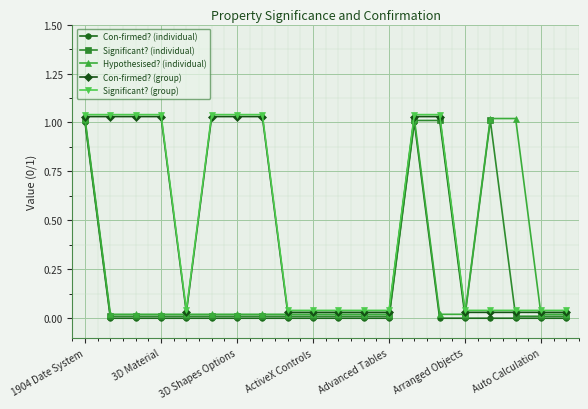

How many lines are shown in the chart?

5